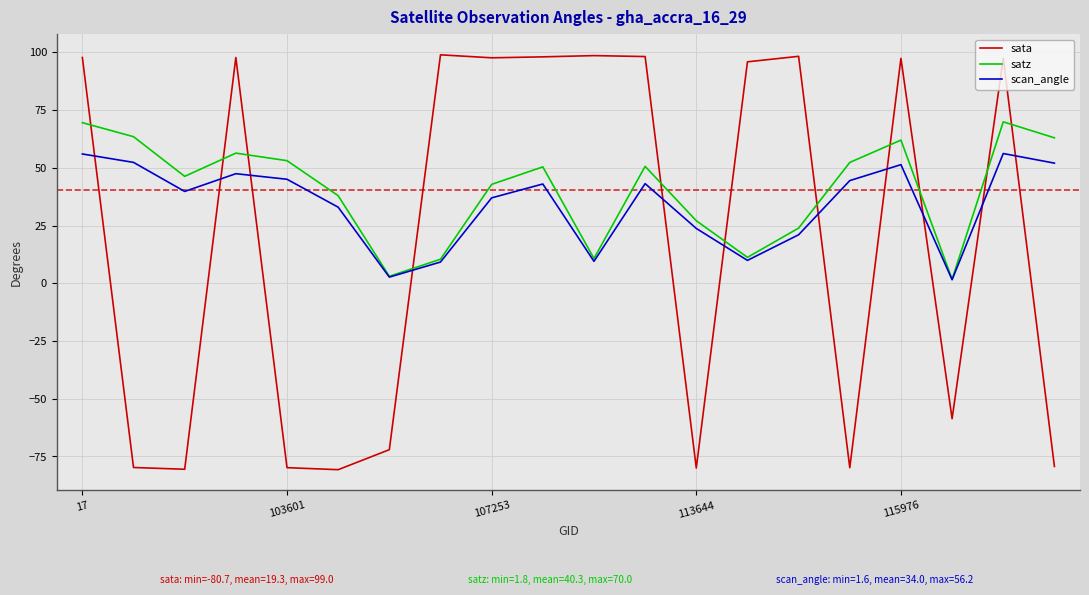

How many series are shown in this chart?

3